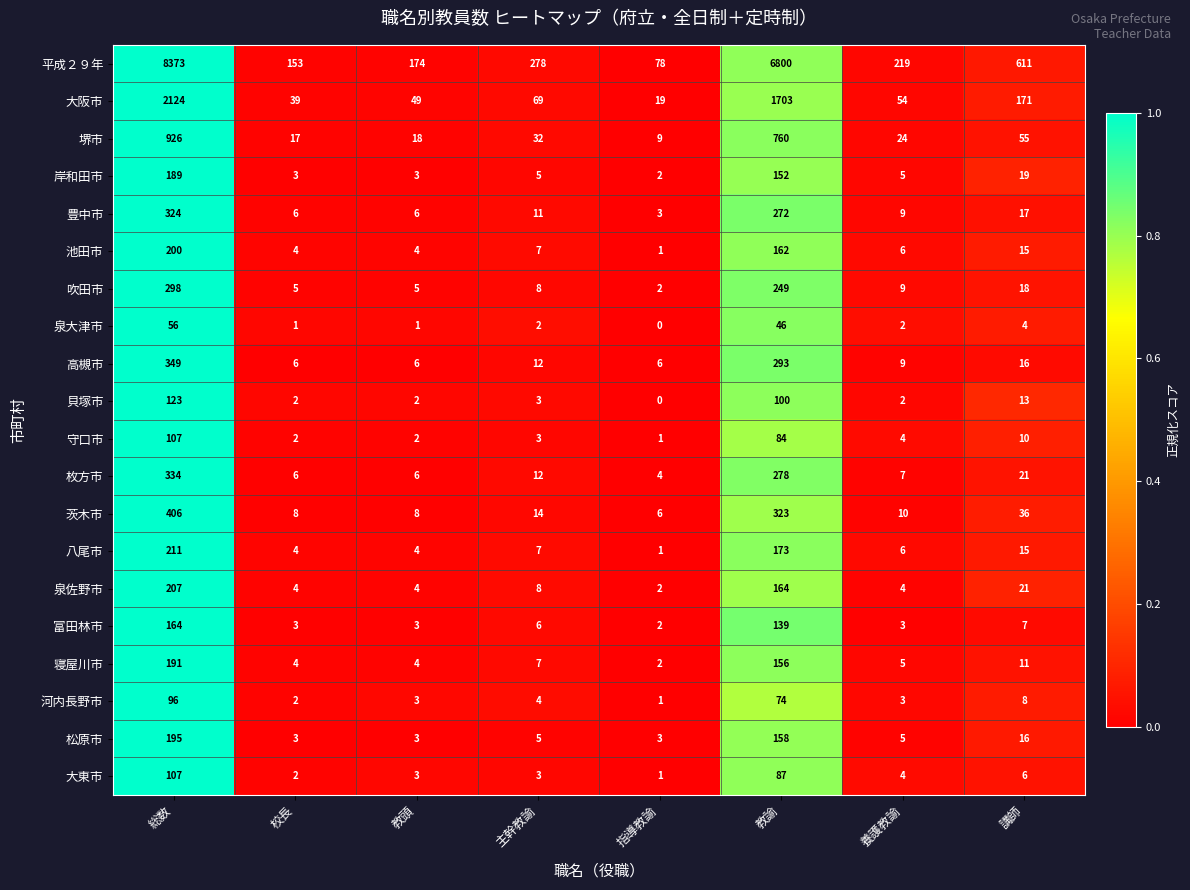

What is the difference between the maximum and minimum values in the 堺市 series?

917